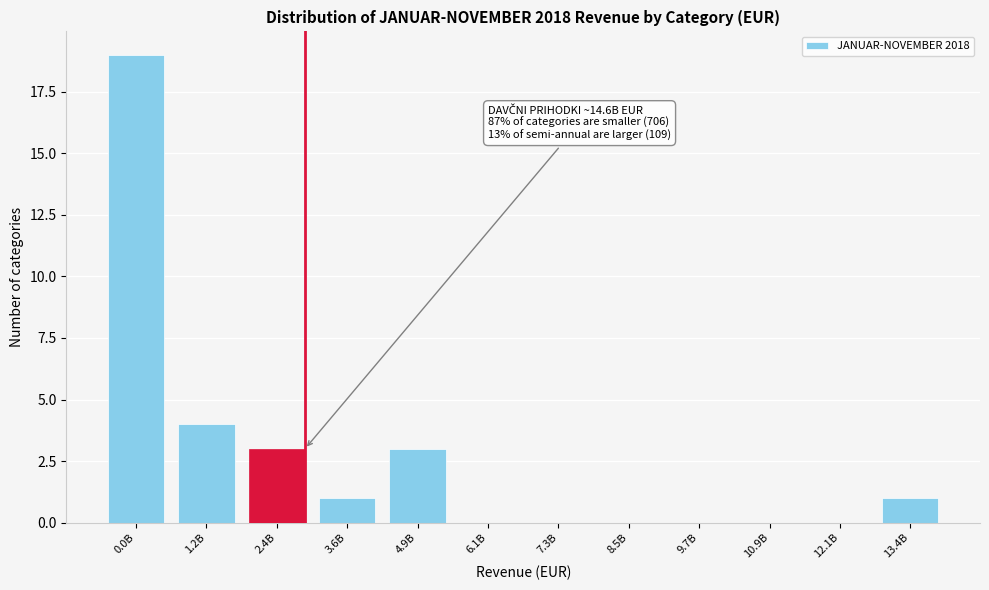

Reading left to right, list all the values displayed in this chart.

0.0B=19	1.2B=4	2.4B=3	3.6B=1	4.9B=3	6.1B=0	7.3B=0	8.5B=0	9.7B=0	10.9B=0	12.1B=0	13.4B=1